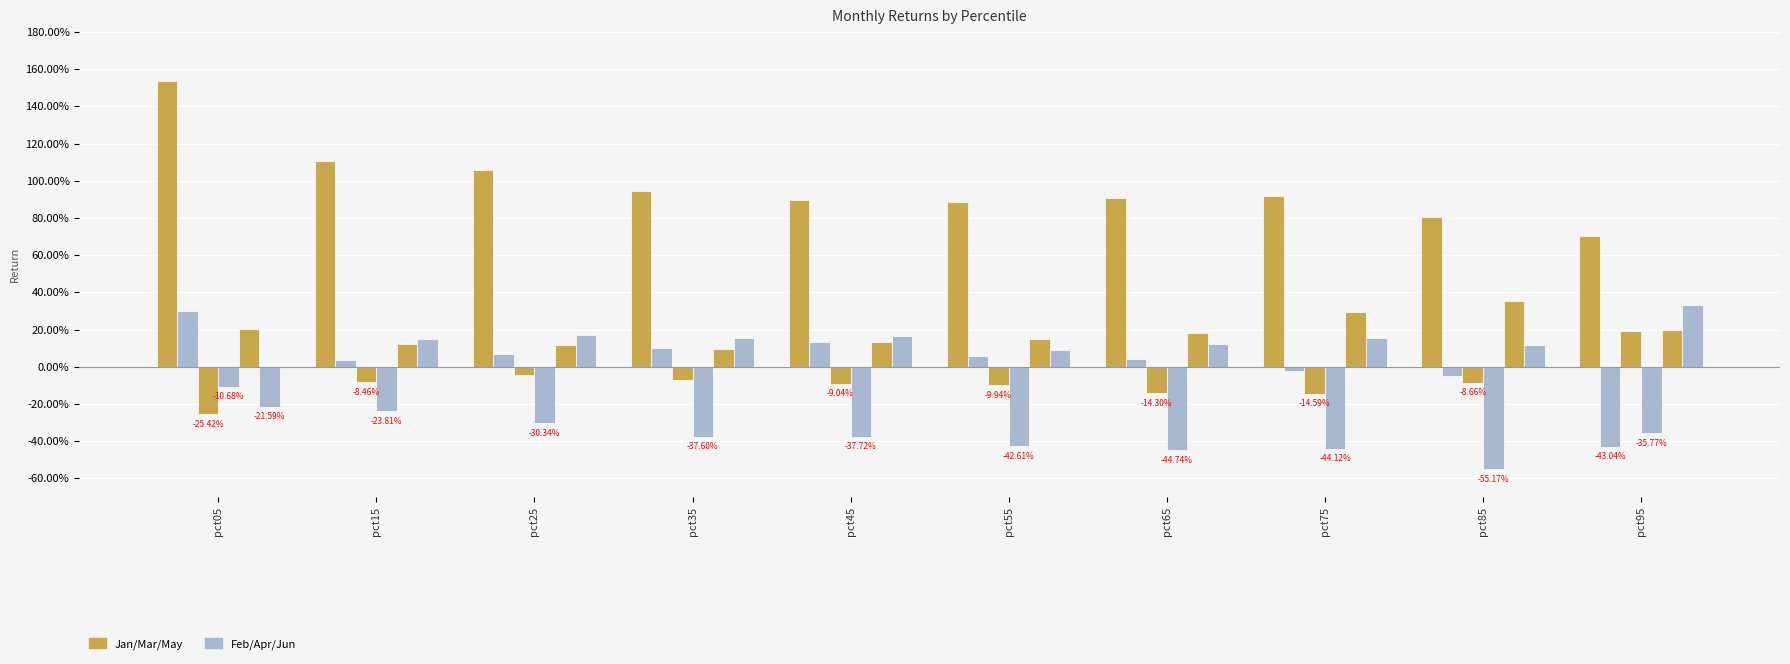

Does the chart contain any negative values?

Yes